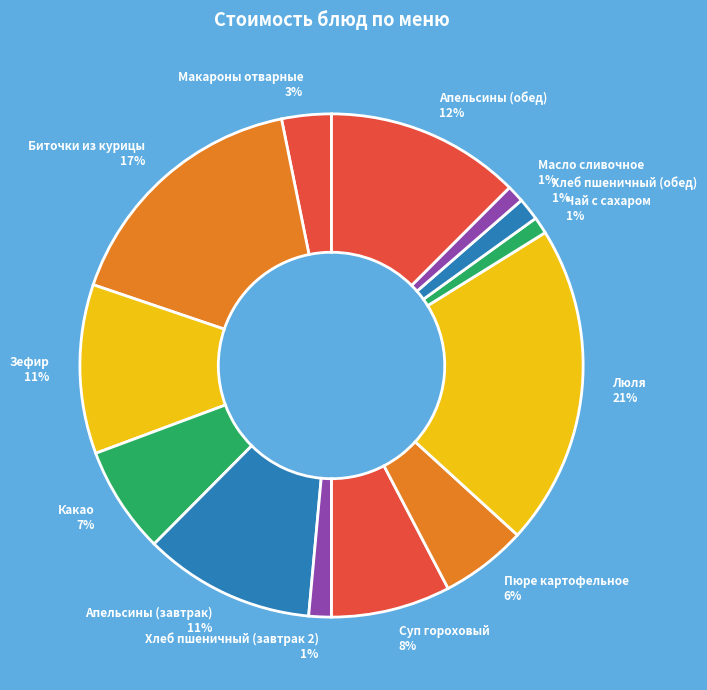

Is there a majority slice in this chart?

No